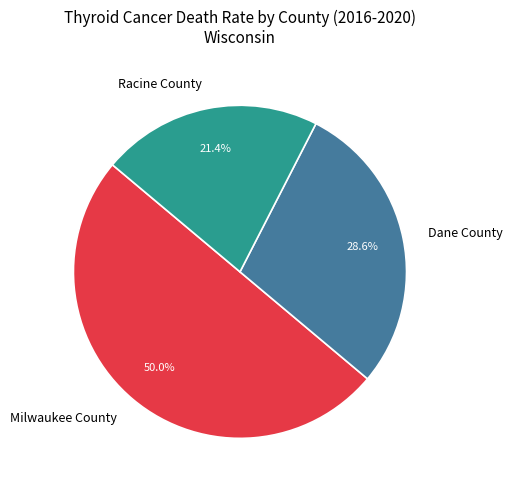

What is the largest slice in the pie chart?

Milwaukee County